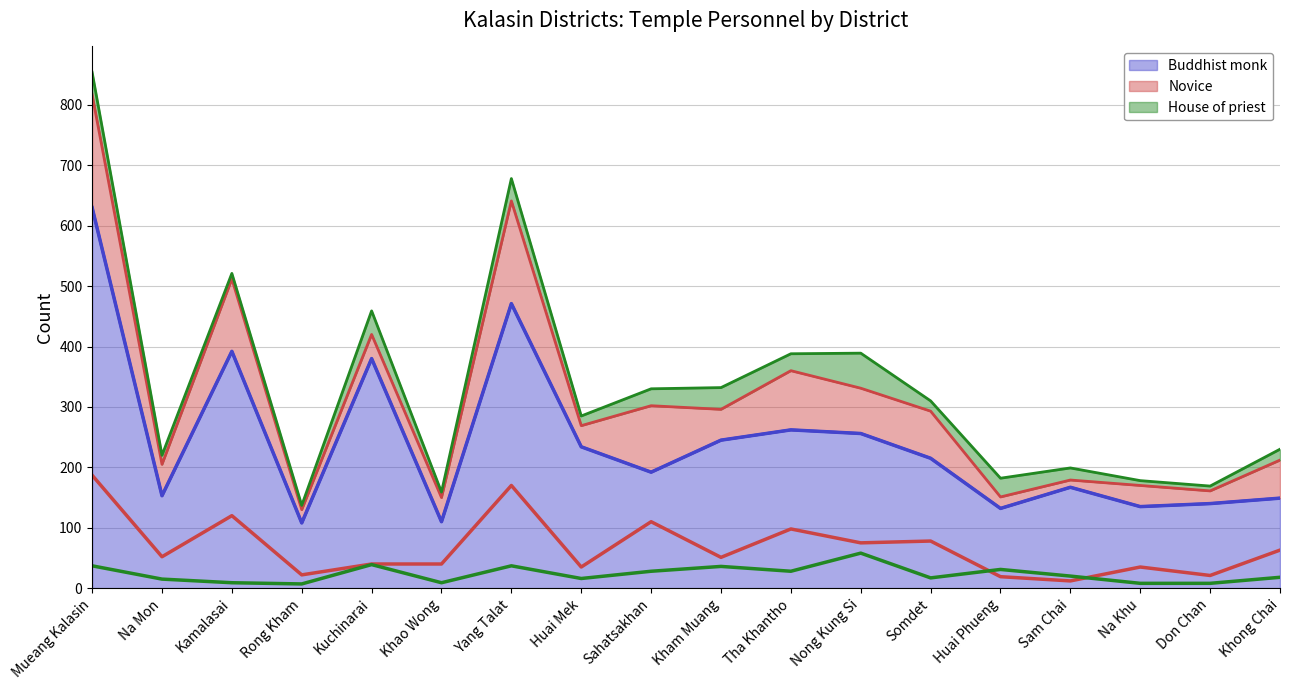

How many categories are shown in the chart?

18